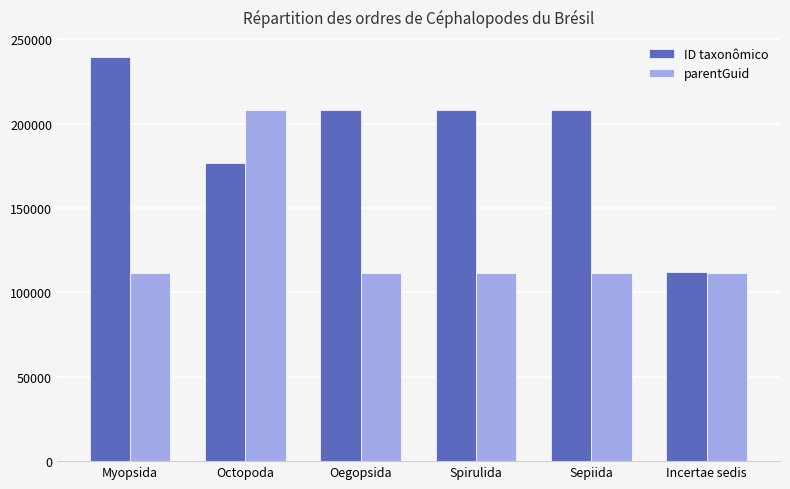

Is the value of ID taxonômico at Octopoda greater than the value of parentGuid at Sepiida?

Yes